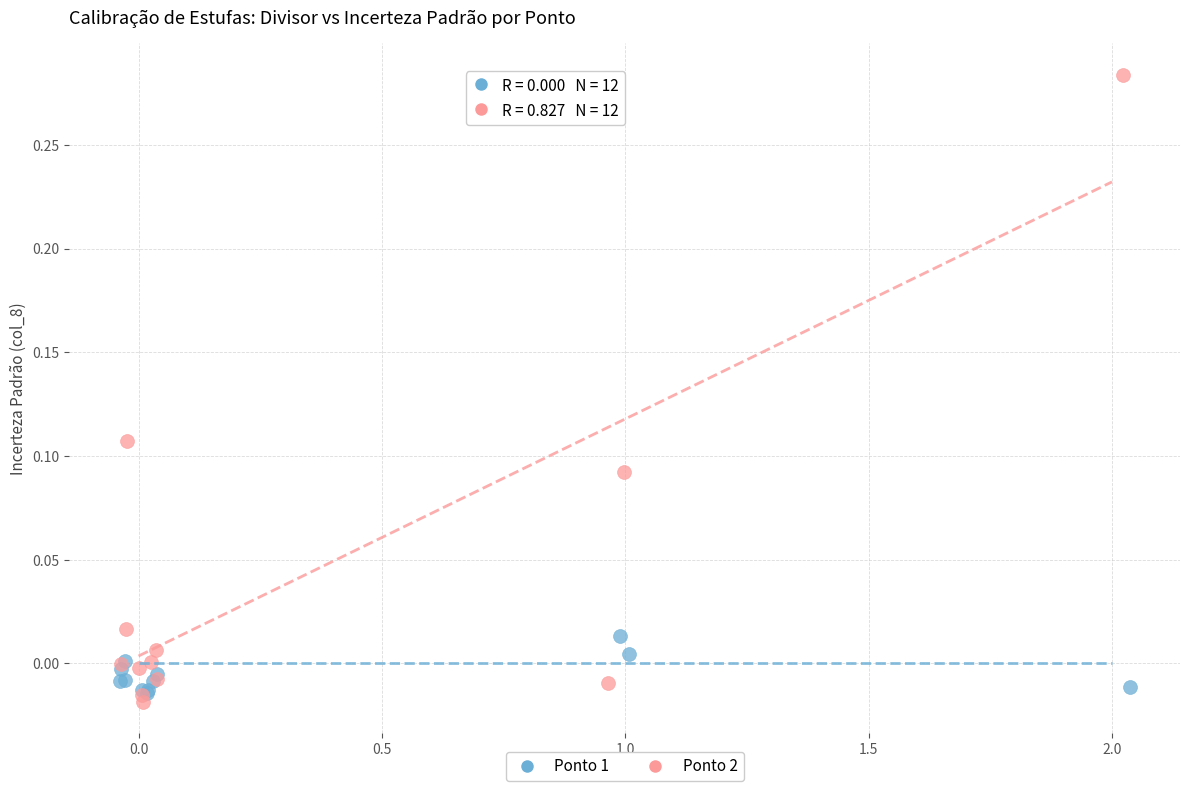

Which series has the widest spread of Y values?

Ponto 2